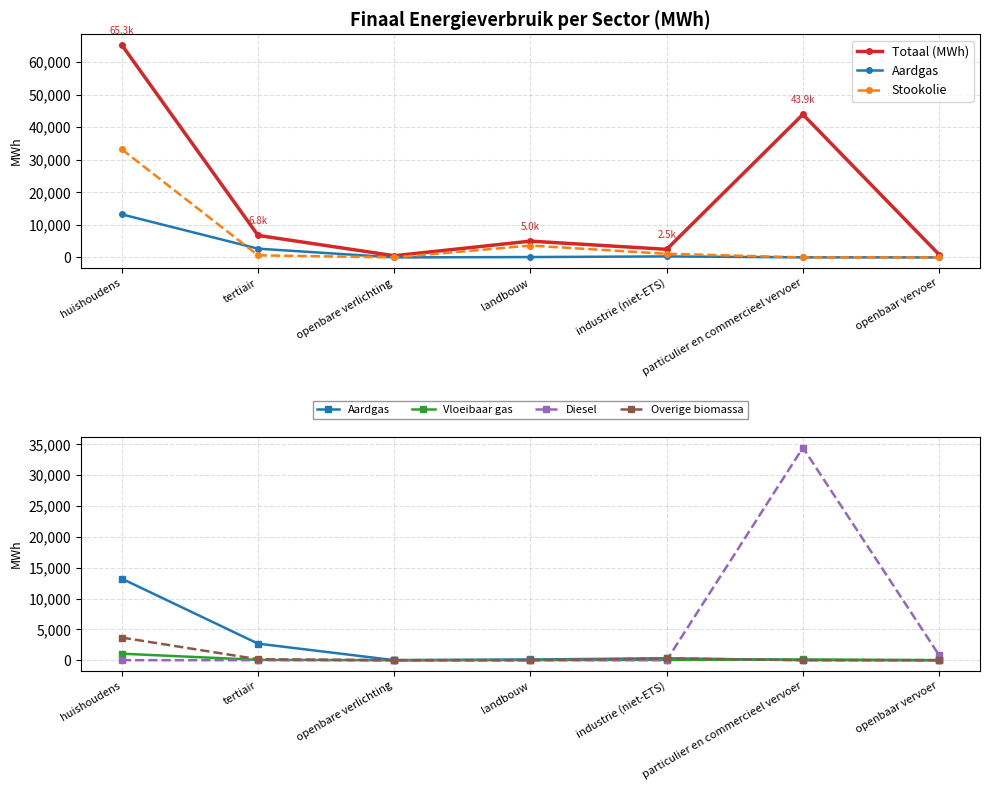

How many interior local peaks does the Diesel series have?

1